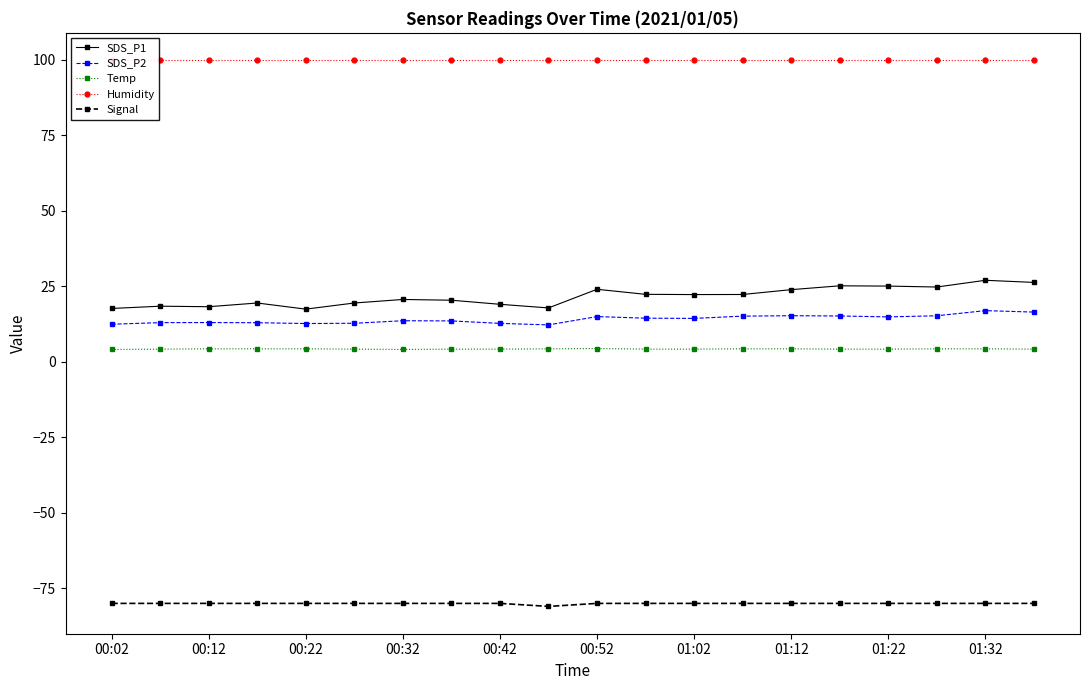

Which series has the largest range (max minus min)?

SDS_P1